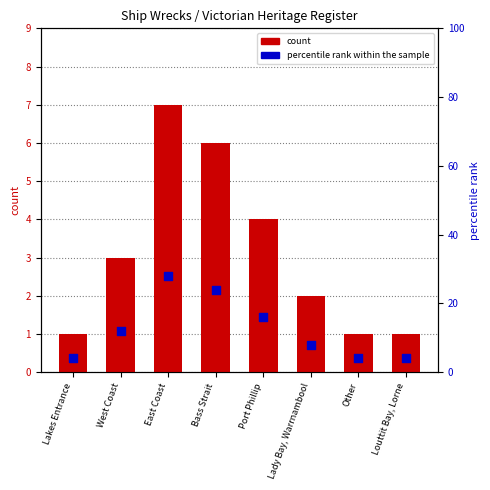

Is the value of count at Lakes Entrance greater than the value of percentile rank within the sample at Port Phillip?

No